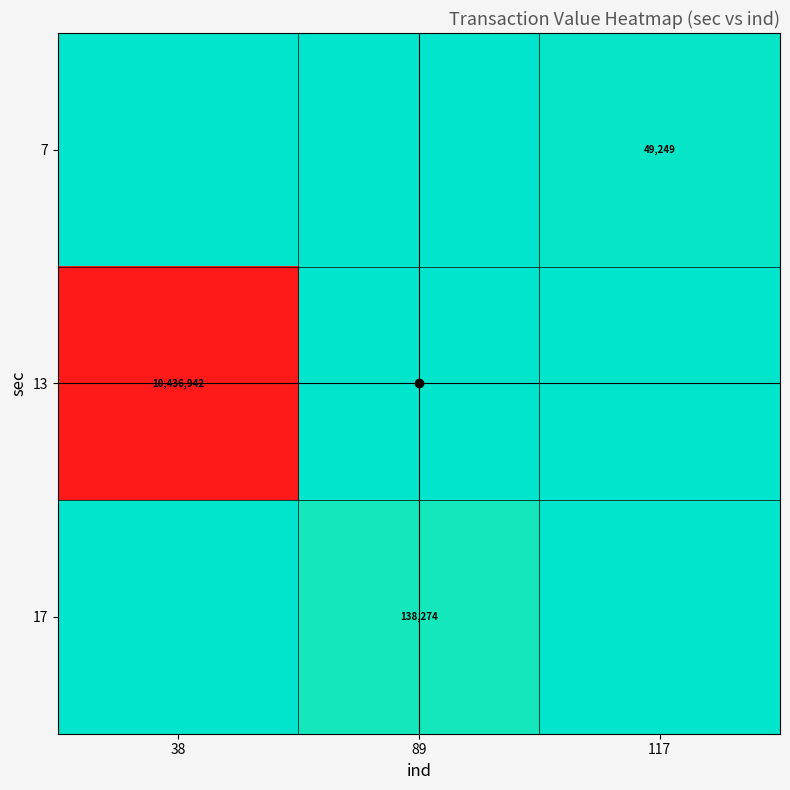

Is it true that 13 equals 0 at 117?

True